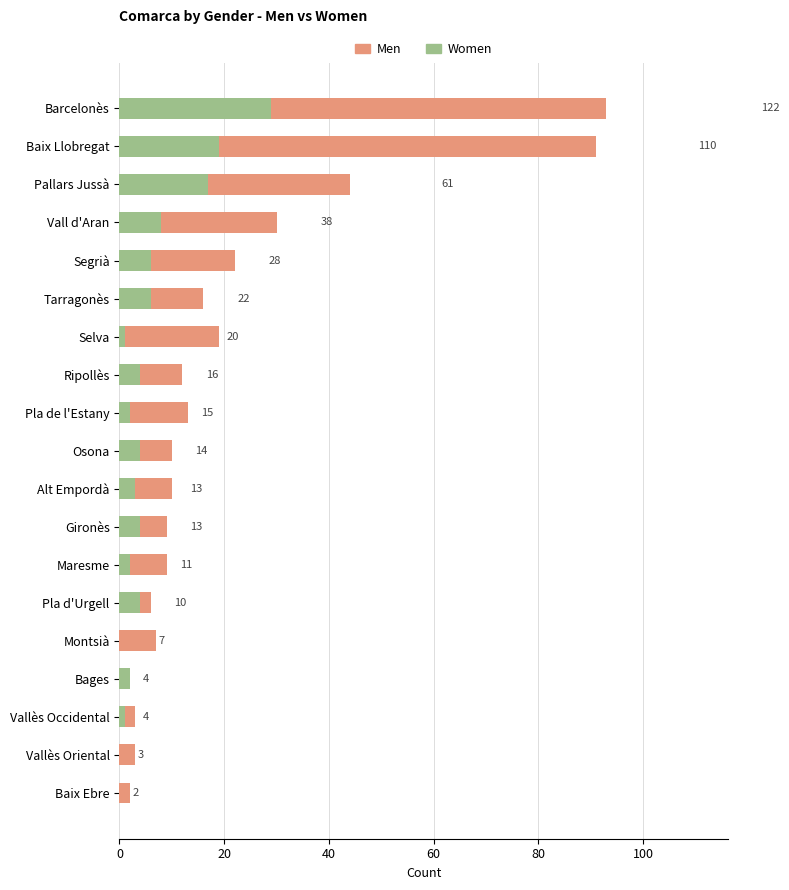

What is the difference between the Men values at Baix Llobregat and Selva?

72